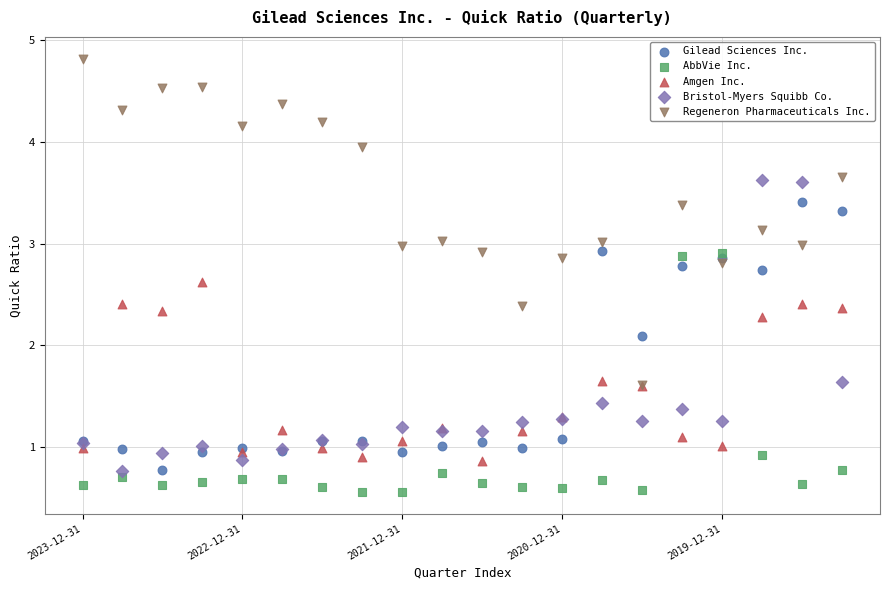

Across all series, what Y value is closest to 2?

2.1